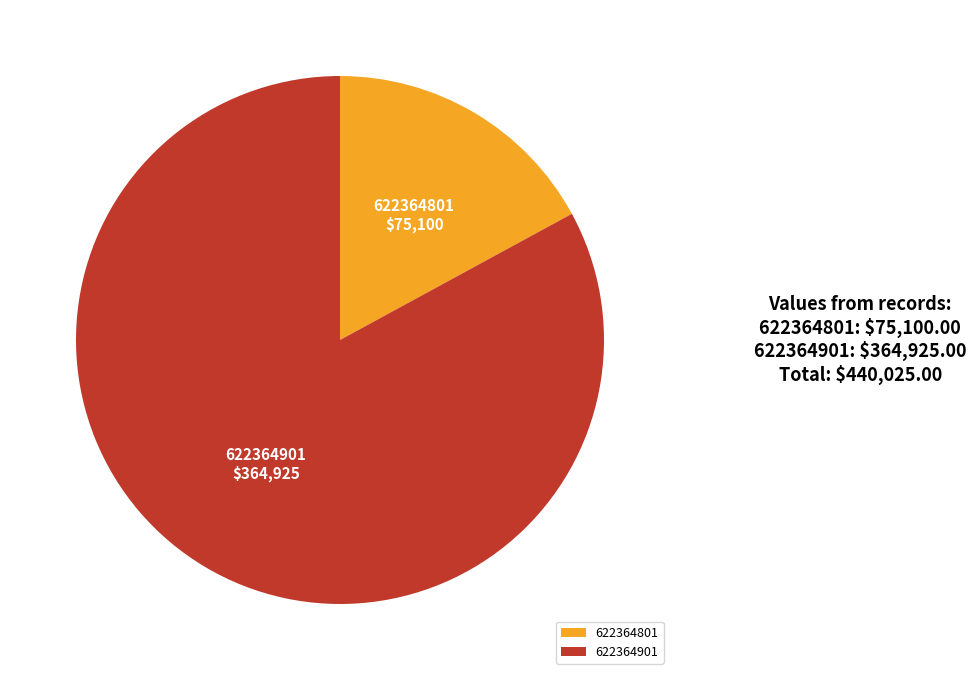

Which category has the biggest portion of the pie?

622364901